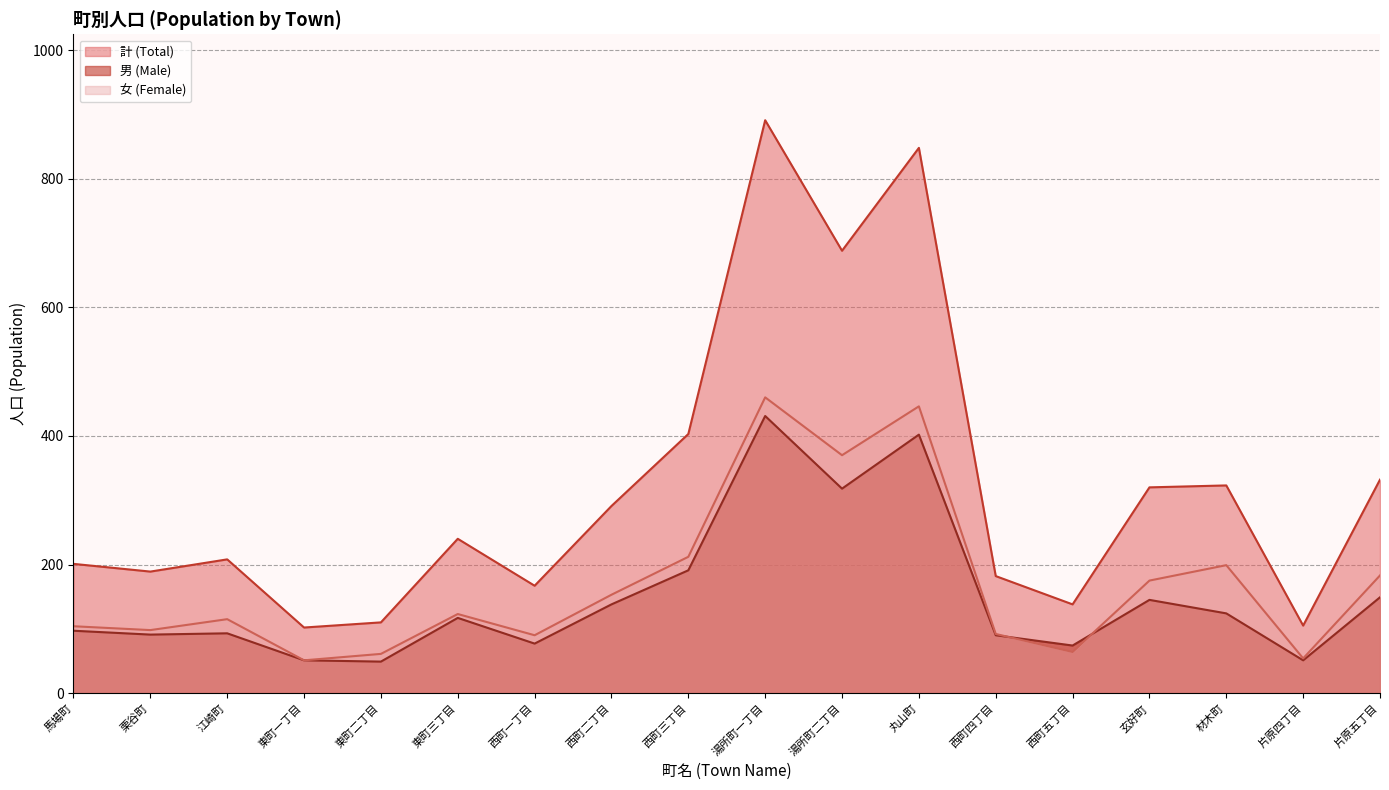

What is the spread (max minus min) of values at 片原五丁目?

183